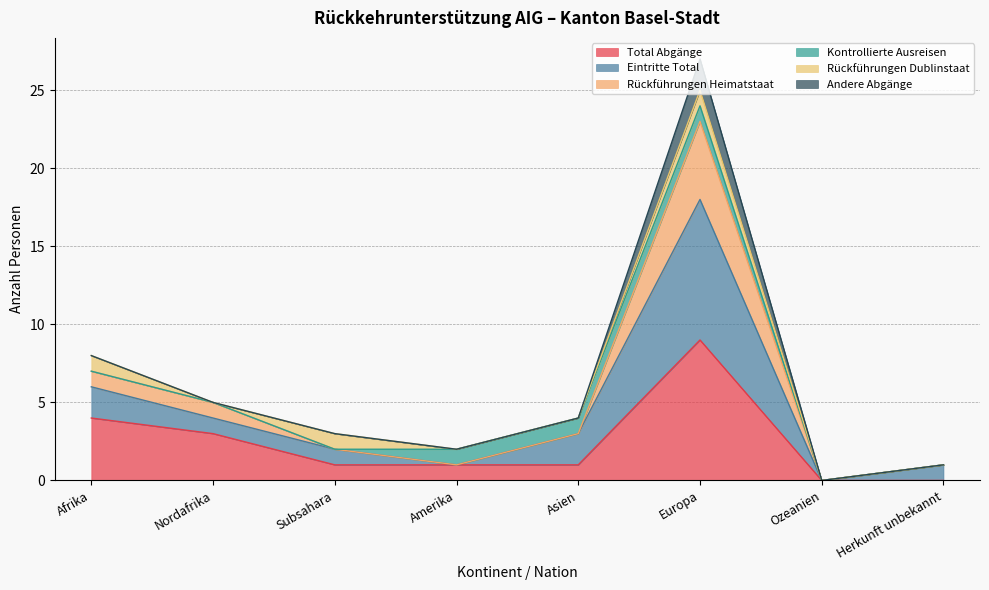

The Total Abgänge series shows 4 at Afrika. True or false?

True